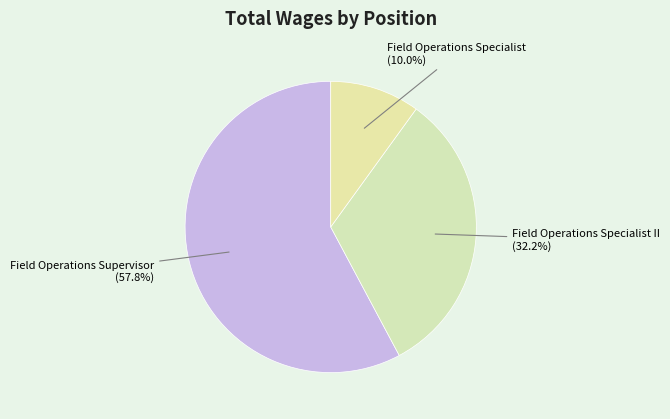

Which category has the smallest portion of the pie?

Field Operations Specialist